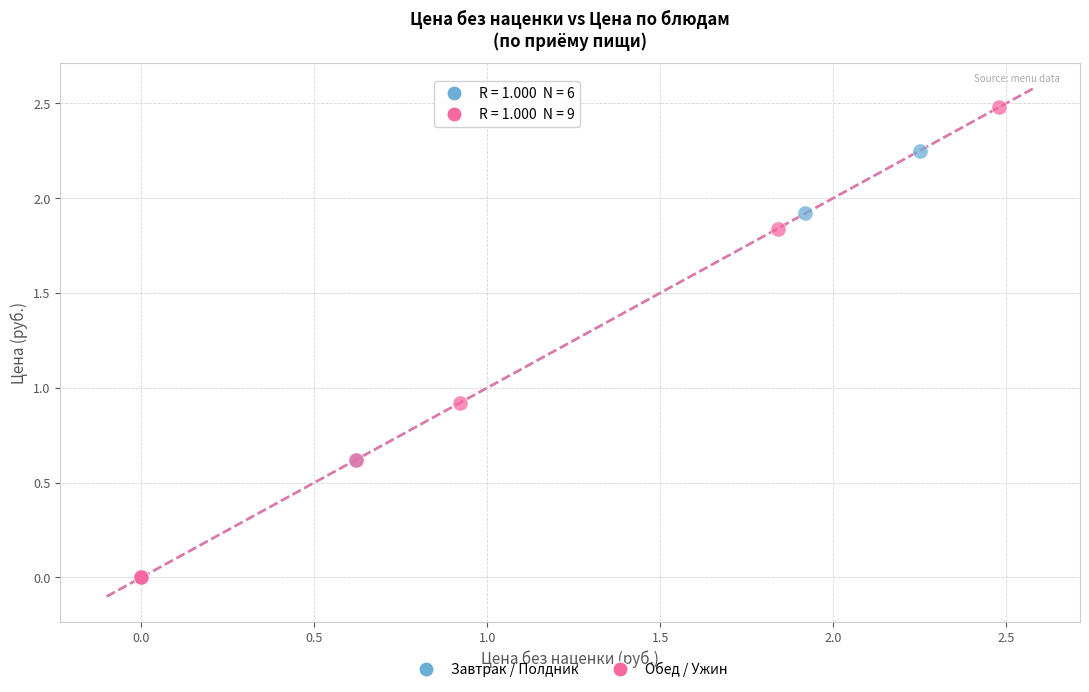

Which series contains the highest Y value?

Обед / Ужин